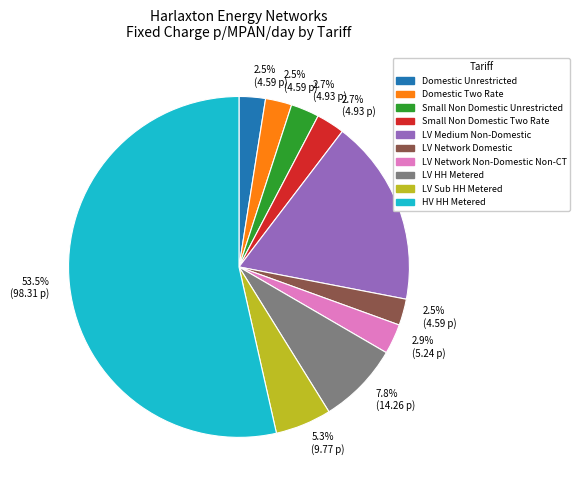

To the nearest percent, what is the difference between the largest and smallest slice percentages?

51%